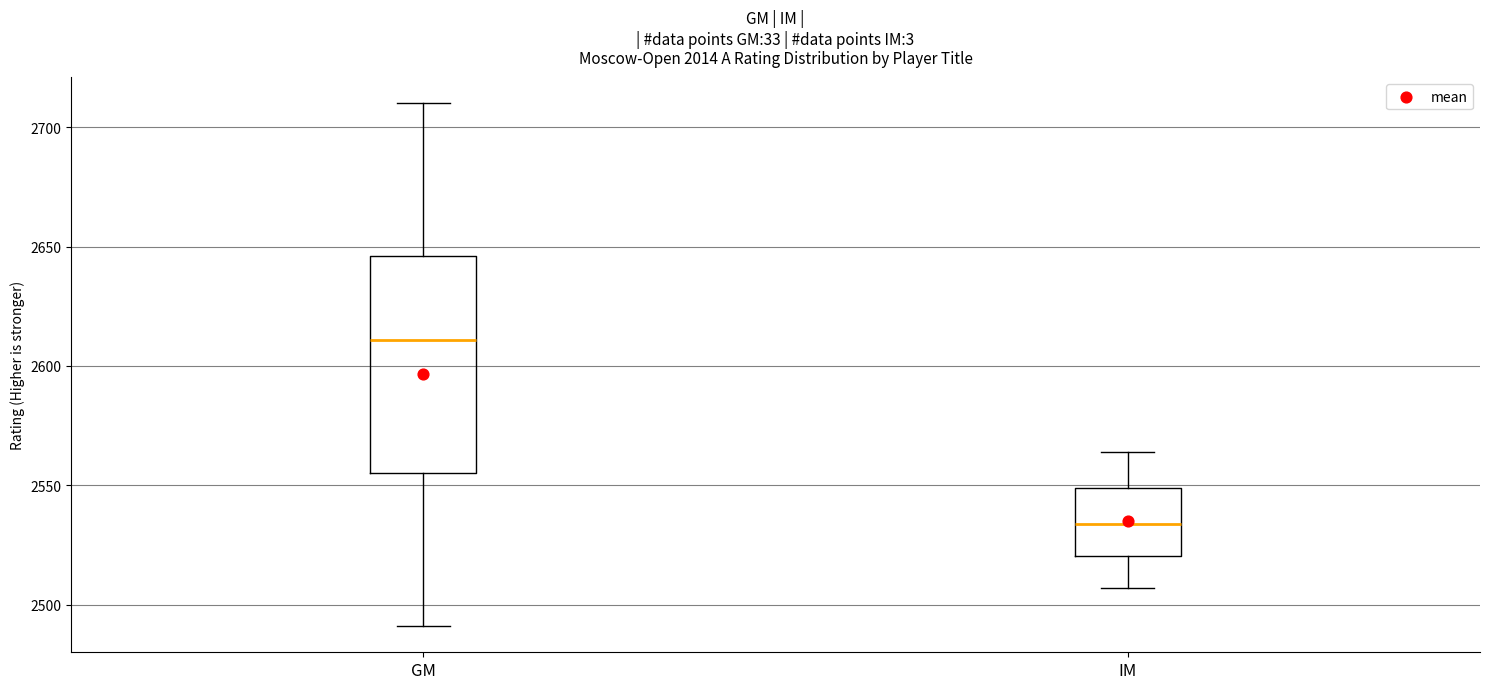

Reading left to right, transcribe this box plot: for each box, give where its median line is, the range the box spans, and where its two whiskers end, as read against the y-axis. The values are not printed on the chart, so give them approximately, as read against the axis.

GM: median 2610, box 2555 to 2645, whiskers 2490 to 2710
IM: median 2535, box 2520 to 2550, whiskers 2505 to 2565